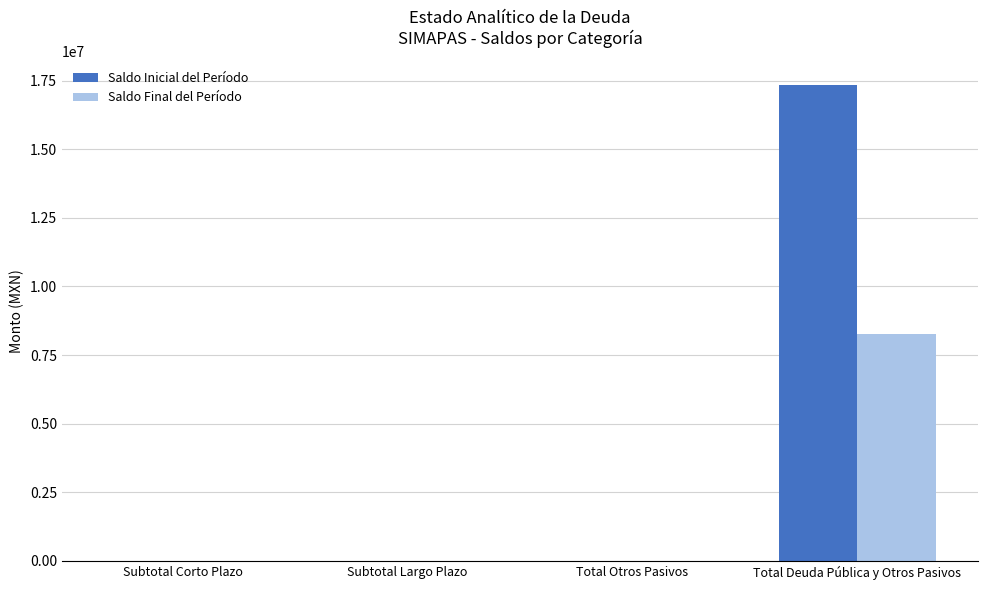

How many values in the Saldo Inicial del Período series exceed 0?

1